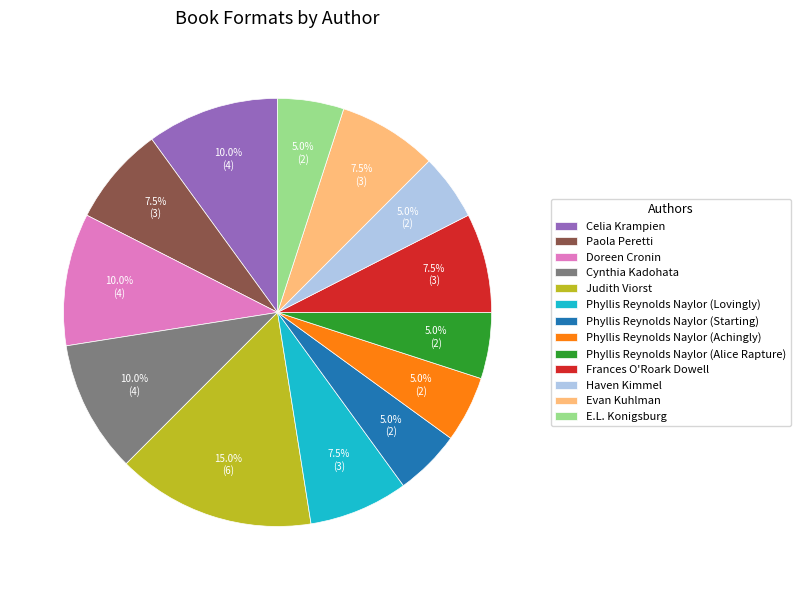

What percentage is NOT represented by Phyllis Reynolds Naylor (Achingly)?

95.0%